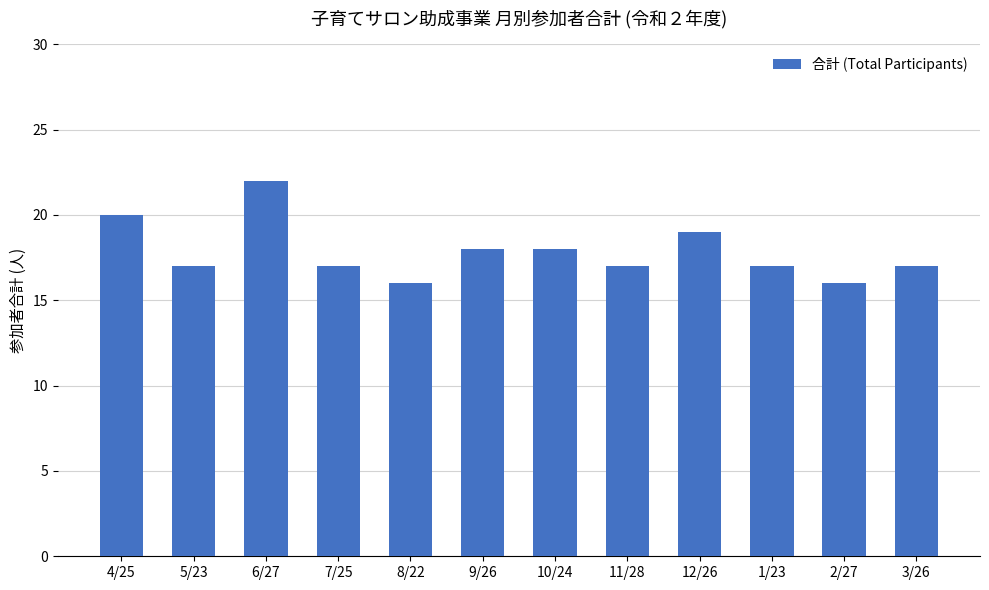

Is it true that the value at 2/27 is 16?

True